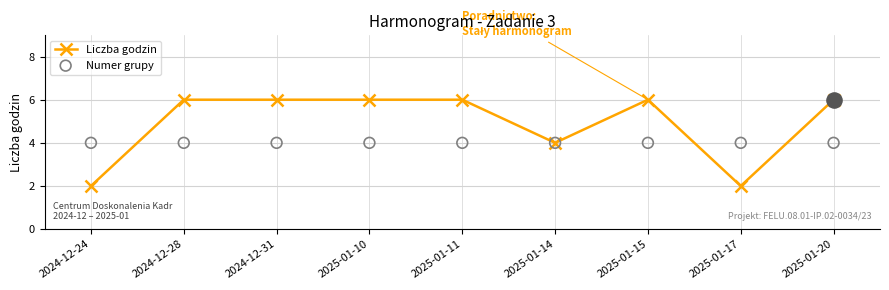

Is the value of Liczba godzin at 2025-01-10 greater than the value of Numer grupy at 2025-01-15?

Yes